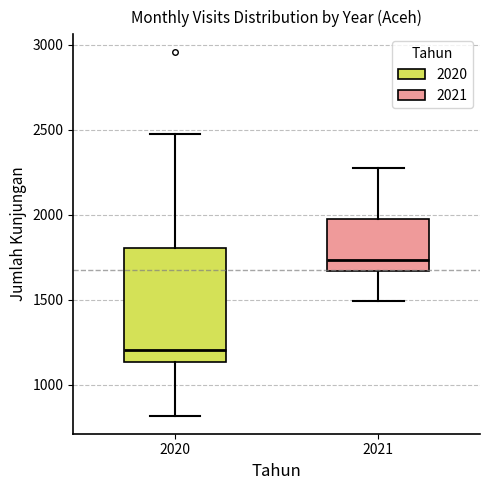

Reading left to right, transcribe this box plot: for each box, give where its median line is, the range the box spans, and where its two whiskers end, as read against the y-axis. The values are not printed on the chart, so give them approximately, as read against the axis.

2020: median 1200, box 1150 to 1800, whiskers 800 to 2450
2021: median 1750, box 1650 to 1950, whiskers 1500 to 2250